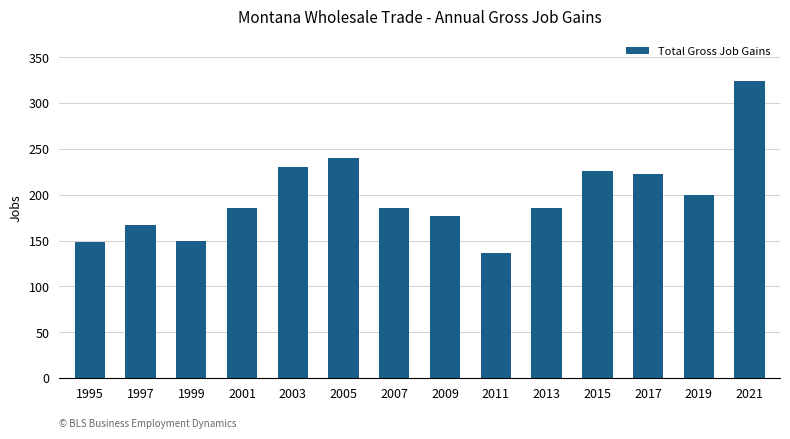

At which category does the chart reach its minimum across all series?

2011